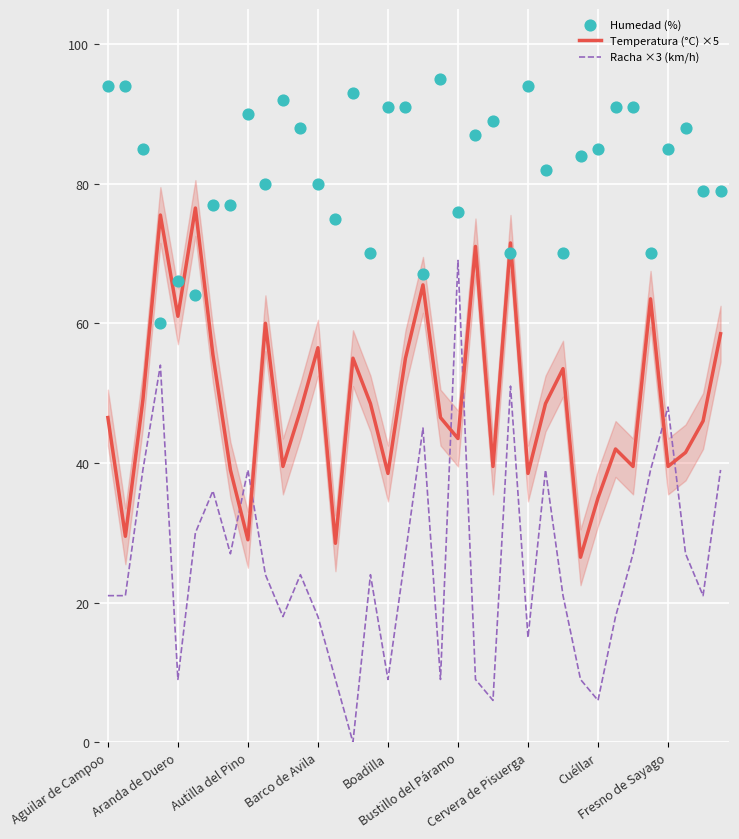

At how many categories does at least one series exceed 25?

36